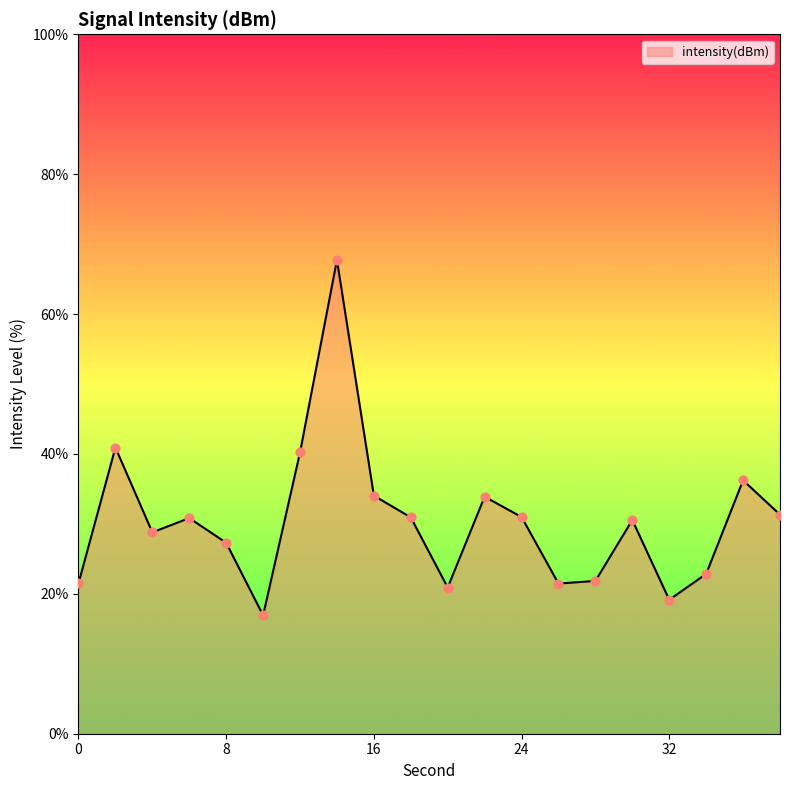

What is the greatest value displayed?

67.7